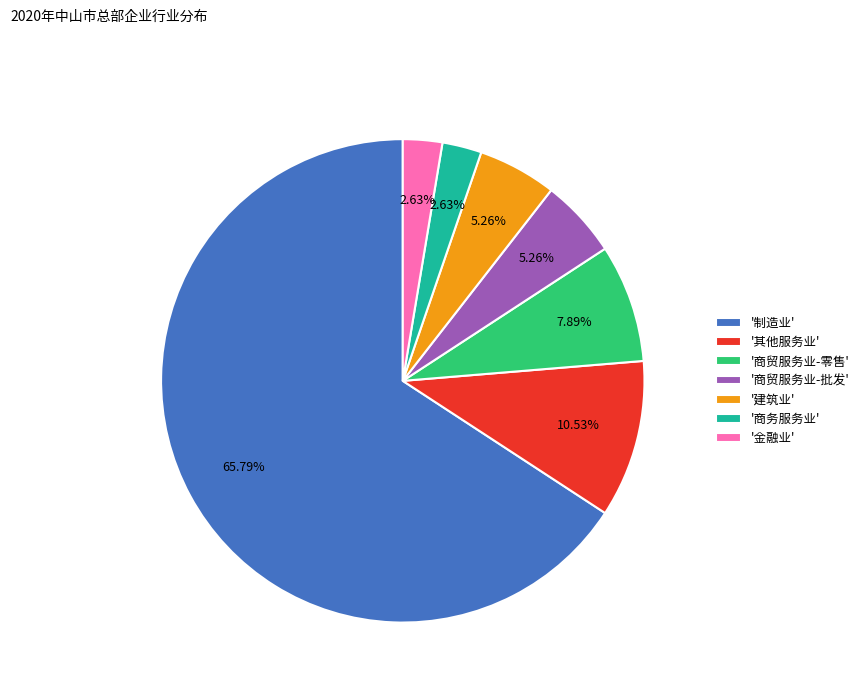

What is the majority slice?

'制造业'